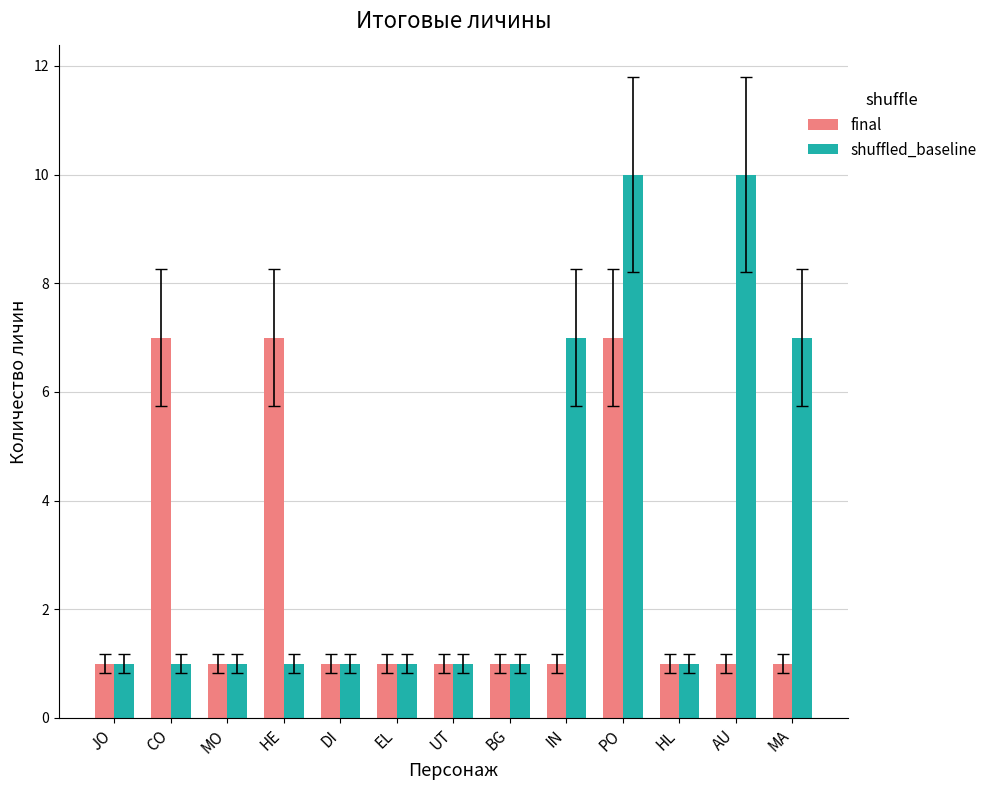

Reading left to right, transcribe all the data shown in this chart.

final: 1	7	1	7	1	1	1	1	1	7	1	1	1
shuffled_baseline: 1	1	1	1	1	1	1	1	7	10	1	10	7